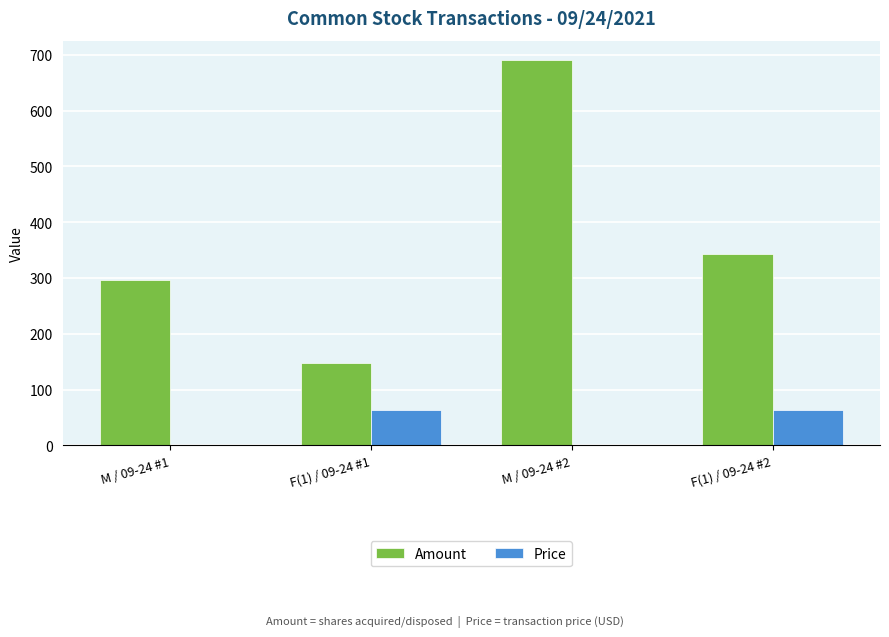

At which category is the sum across all series the highest?

M / 09-24 #2